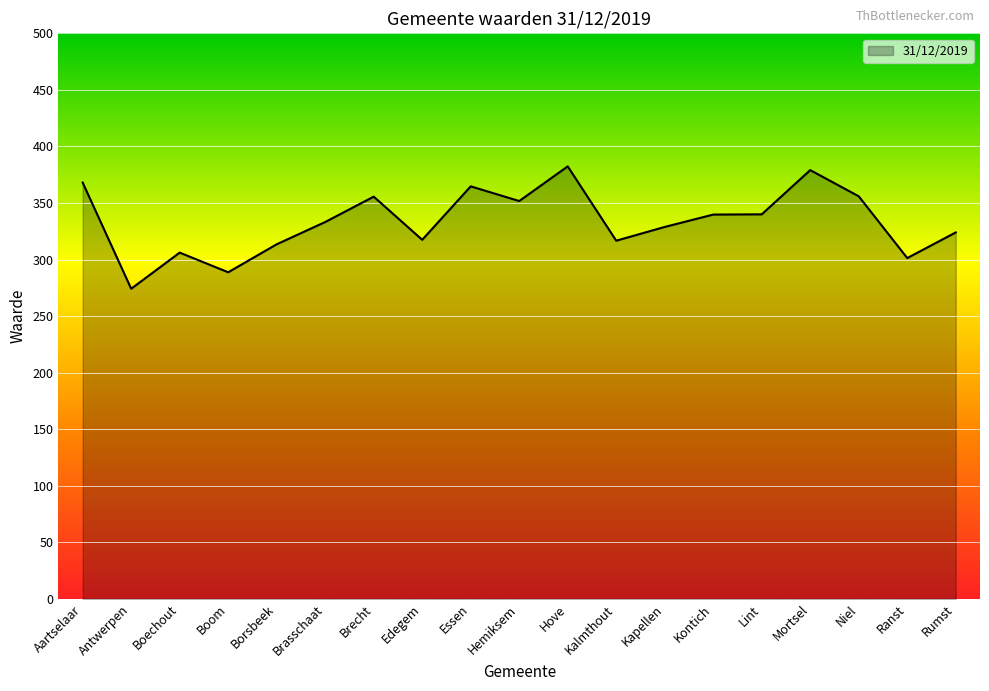

The value at Rumst is 579.3. True or false?

False